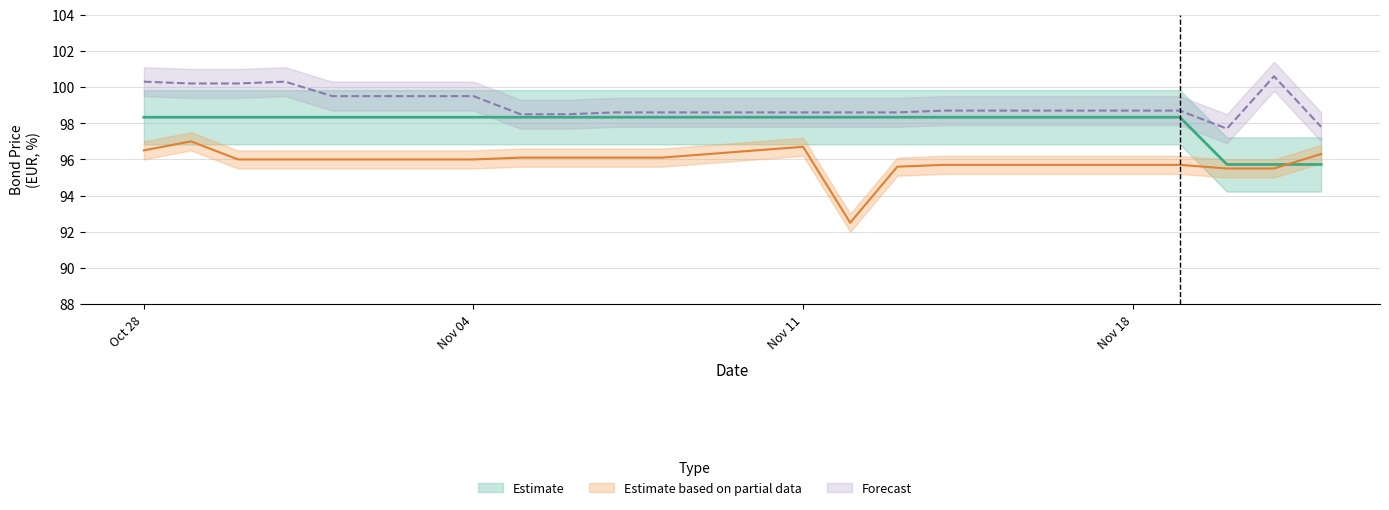

The Müügihind series shows 100.2 at 2024-10-30. True or false?

True